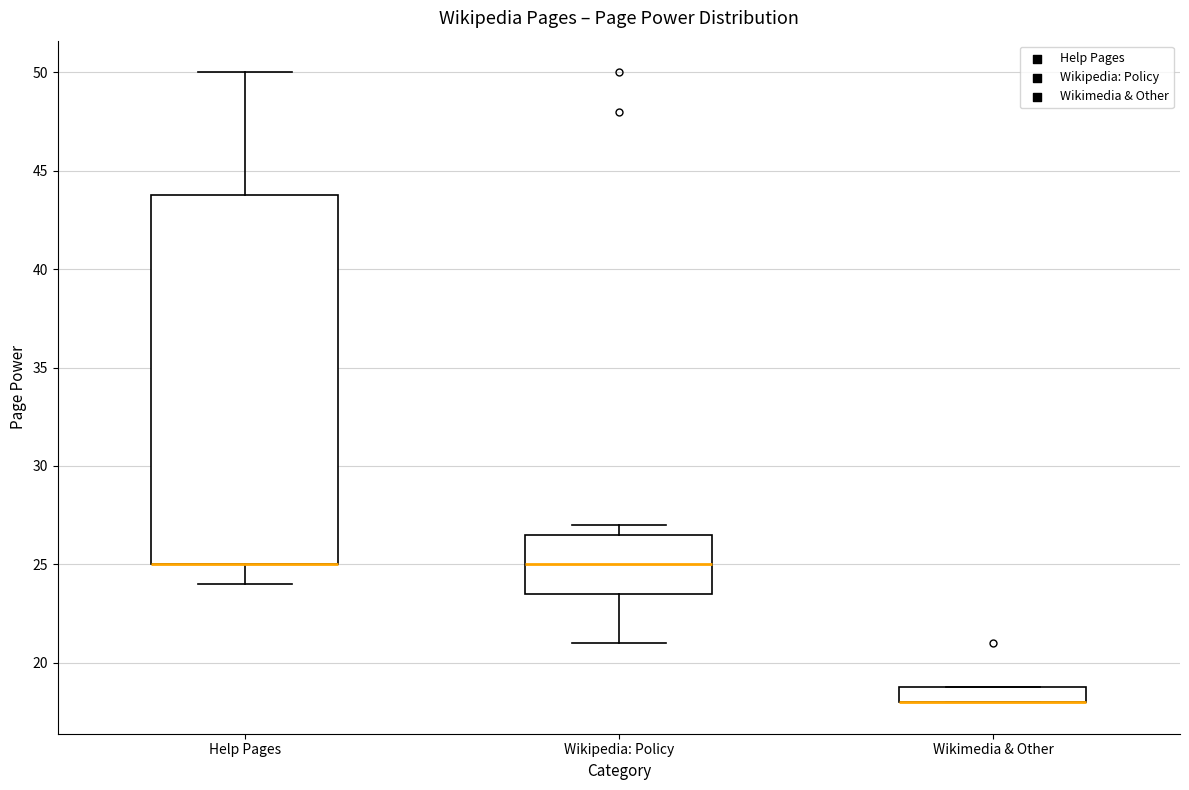

Reading left to right, read every box against the y-axis: the position of its median line, the range the box covers, and the ends of its whiskers. The values are not printed on the chart, so give them approximately, as read against the axis.

Help Pages: median 25.0 (drawn on the box's lower edge), box 25.0 to 44.0, whiskers 24.0 to 50.0
Wikipedia: Policy: median 25.0, box 23.5 to 26.5, whiskers 21.0 to 27.0
Wikimedia & Other: median 18.0 (drawn on the box's lower edge), box 18.0 to 19.0, whiskers 18.0 to 19.0